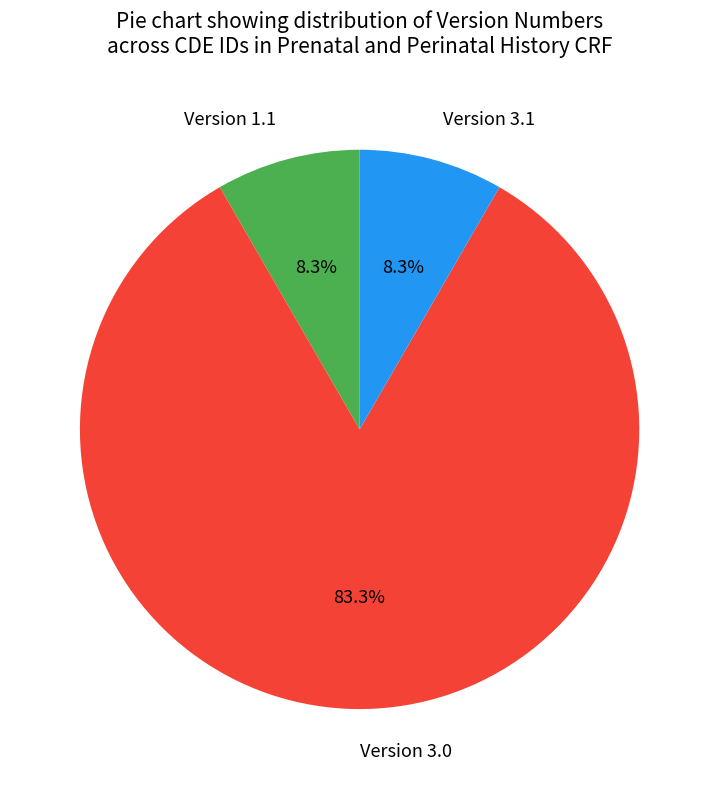

Combined, what portion of the pie is Version 3.1 and Version 3.0?

91.7%